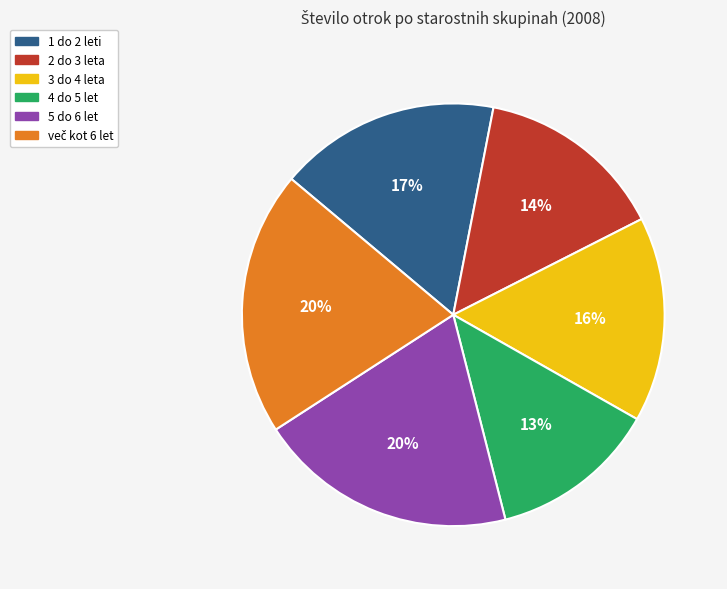

Count the number of slices in the pie.

6